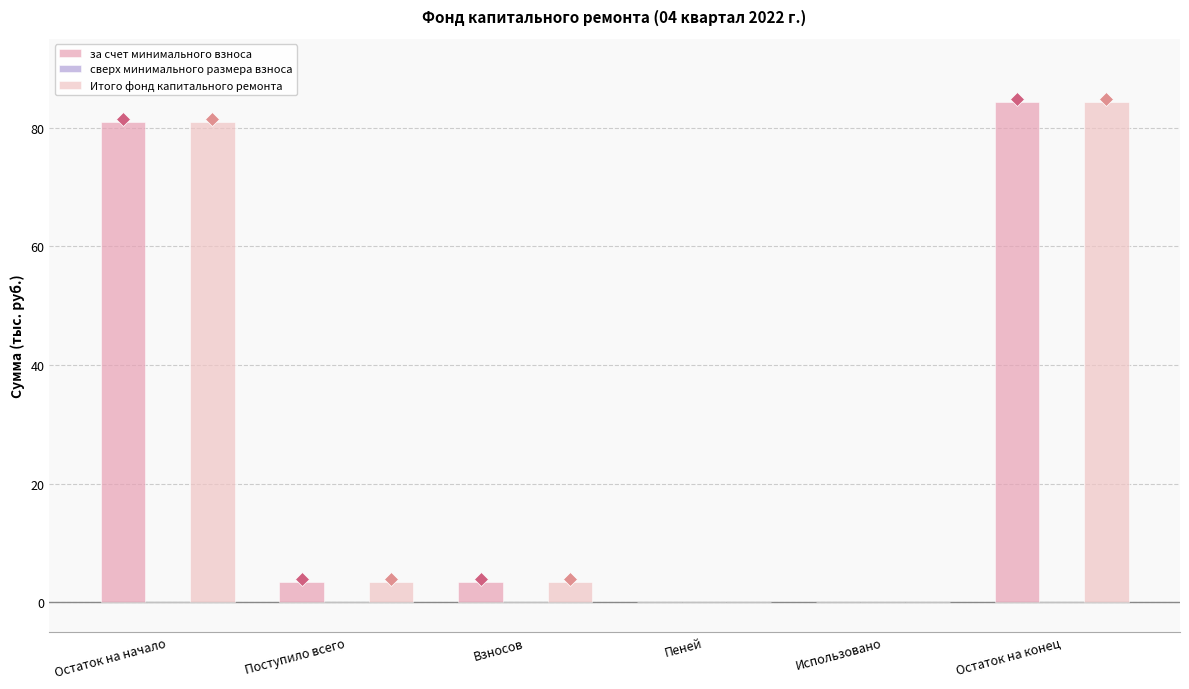

At which category is the sum across all series the highest?

Остаток на конец